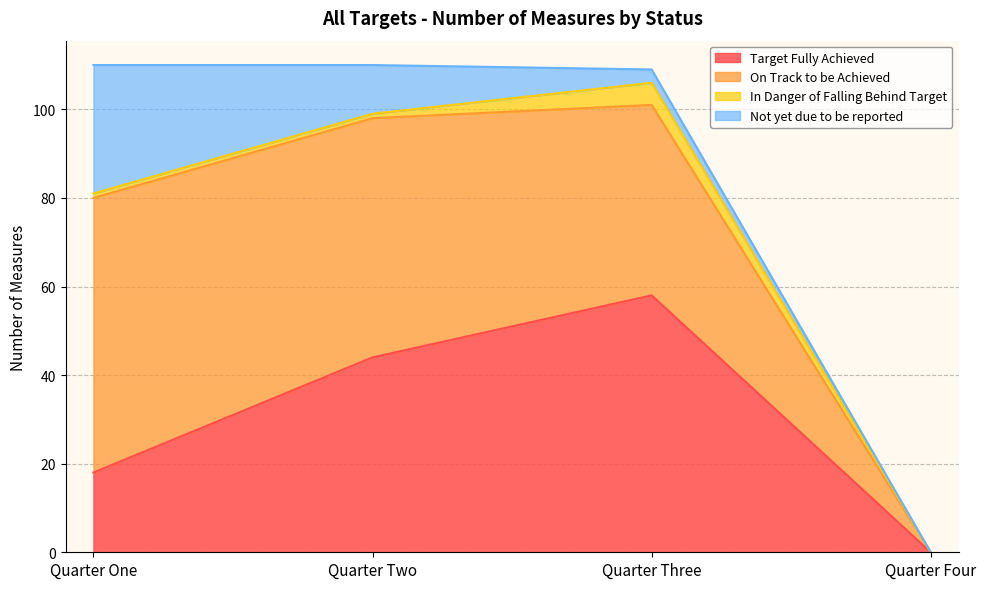

What is the average value of the Target Fully Achieved series?

30